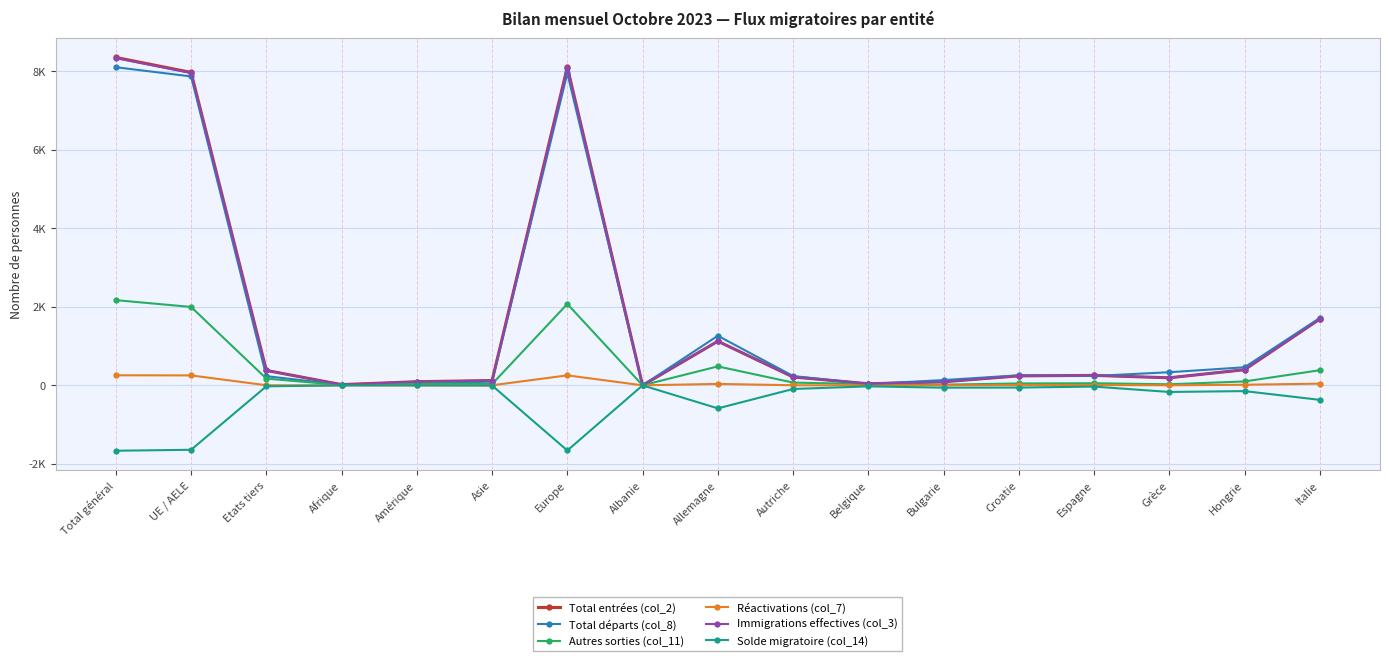

What are all the series names shown in the legend?

Total entrées (col_2), Total départs (col_8), Autres sorties (col_11), Réactivations (col_7), Immigrations effectives (col_3), Solde migratoire (col_14)